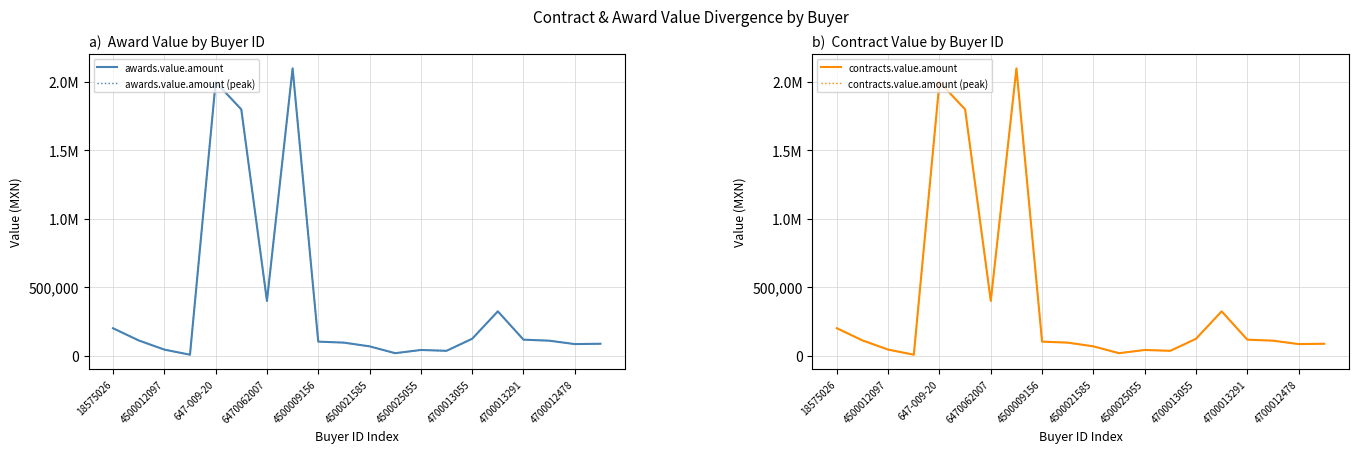

At which label is contracts.value.amount (peak) closest to 1053302?

6470062007